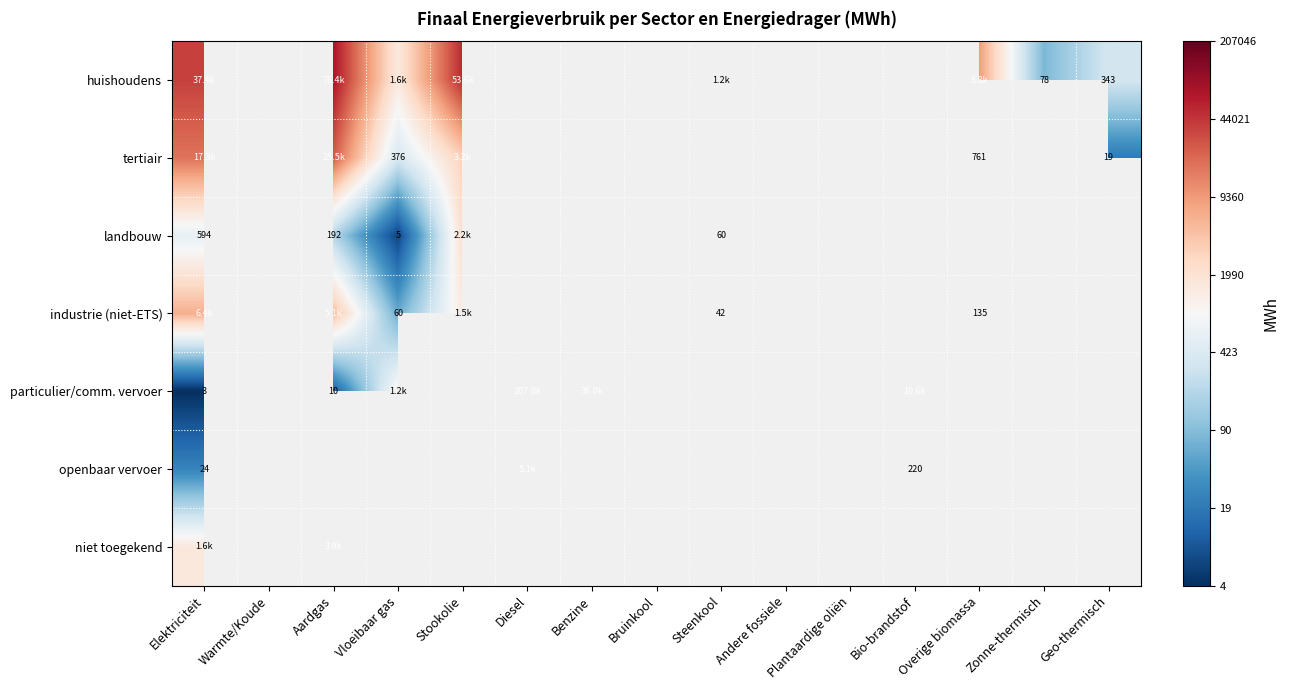

List the series in order of their peak value, highest first.

particulier/comm. vervoer, huishoudens, tertiair, industrie (niet-ETS), openbaar vervoer, niet toegekend, landbouw